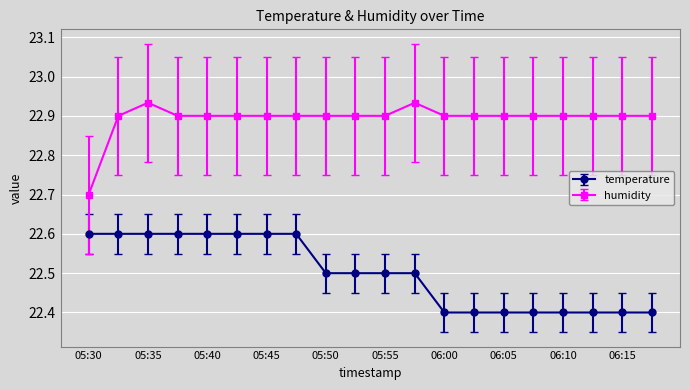

List the series in order of their peak value, highest first.

humidity, temperature